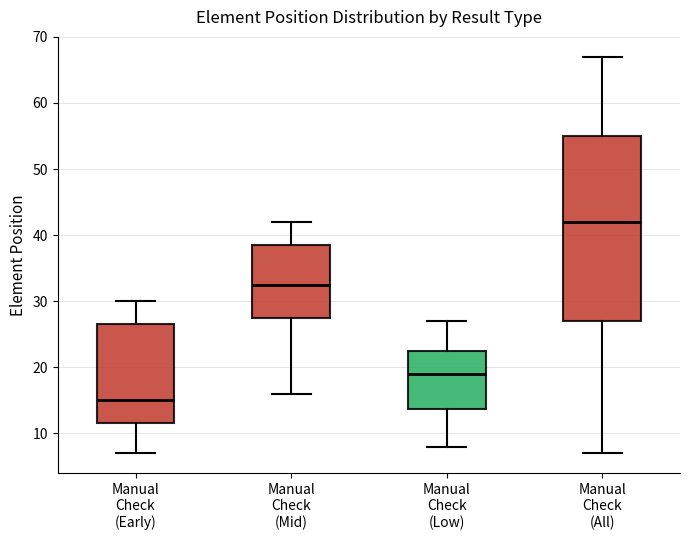

Reading left to right, read every box against the y-axis: the position of its median line, the range the box covers, and the ends of its whiskers. The values are not printed on the chart, so give them approximately, as read against the axis.

Manual Check (Early): median 15, box 12 to 27, whiskers 7 to 30
Manual Check (Mid): median 33, box 28 to 39, whiskers 16 to 42
Manual Check (Low): median 19, box 14 to 23, whiskers 8 to 27
Manual Check (All): median 42, box 27 to 55, whiskers 7 to 67